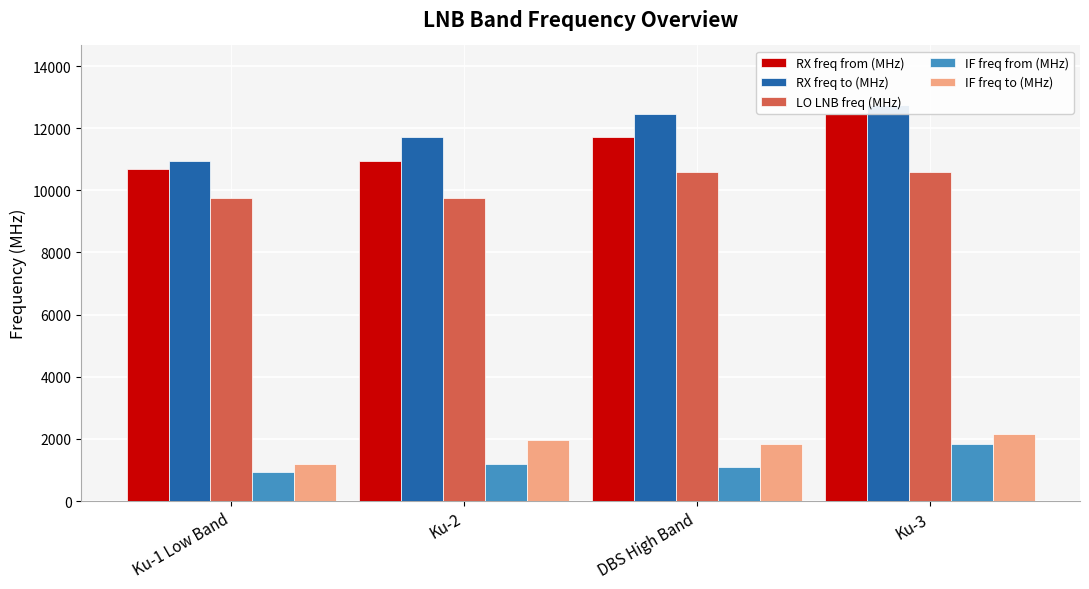

What is the total value across all series at Ku-1 Low Band?

33550